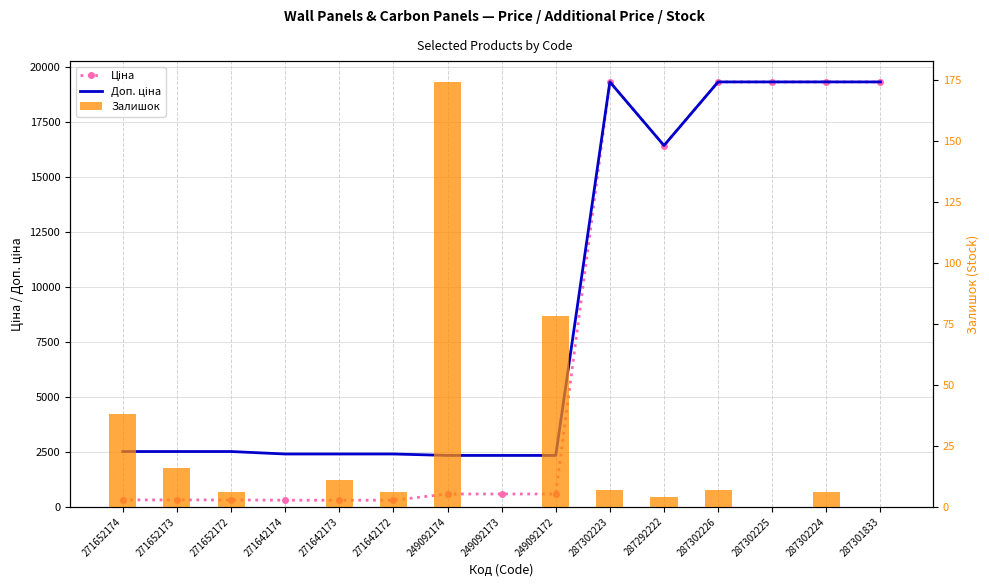

Which label corresponds to the smallest value in the chart?

271642174